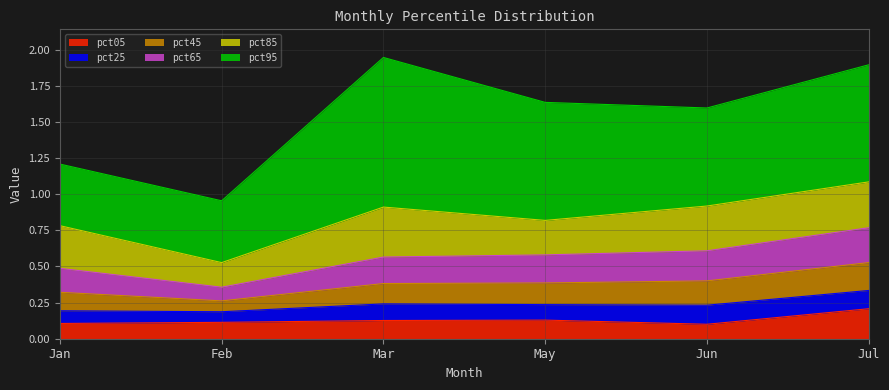

True or false: pct05 has a value of 0.1 at Jul.

False